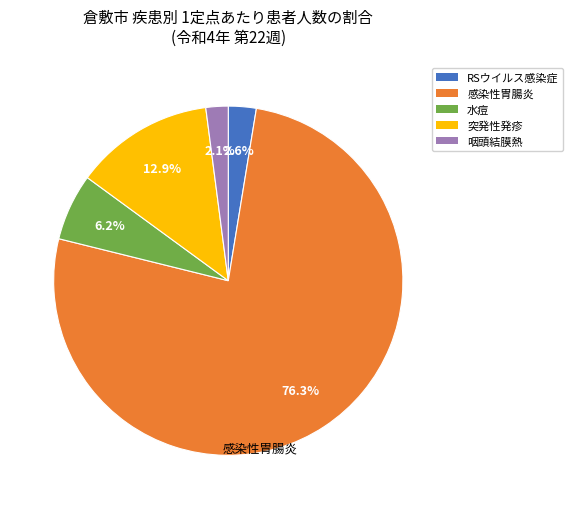

What is the ratio of the value at 水痘 to the value at 感染性胃腸炎?

0.1